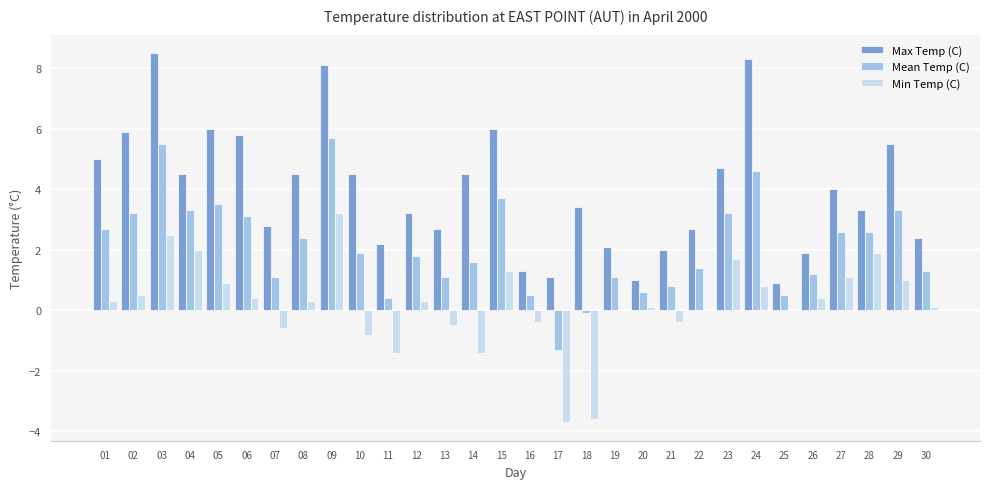

Reading left to right, extract all data points from this chart.

Max Temp (C): 01=5.0	02=5.9	03=8.5	04=4.5	05=6.0	06=5.8	07=2.8	08=4.5	09=8.1	10=4.5	11=2.2	12=3.2	13=2.7	14=4.5	15=6.0	16=1.3	17=1.1	18=3.4	19=2.1	20=1.0	21=2.0	22=2.7	23=4.7	24=8.3	25=0.9	26=1.9	27=4.0	28=3.3	29=5.5	30=2.4
Mean Temp (C): 01=2.7	02=3.2	03=5.5	04=3.3	05=3.5	06=3.1	07=1.1	08=2.4	09=5.7	10=1.9	11=0.4	12=1.8	13=1.1	14=1.6	15=3.7	16=0.5	17=-1.3	18=-0.1	19=1.1	20=0.6	21=0.8	22=1.4	23=3.2	24=4.6	25=0.5	26=1.2	27=2.6	28=2.6	29=3.3	30=1.3
Min Temp (C): 01=0.3	02=0.5	03=2.5	04=2.0	05=0.9	06=0.4	07=-0.6	08=0.3	09=3.2	10=-0.8	11=-1.4	12=0.3	13=-0.5	14=-1.4	15=1.3	16=-0.4	17=-3.7	18=-3.6	19=0.0	20=0.1	21=-0.4	22=0.0	23=1.7	24=0.8	25=0.0	26=0.4	27=1.1	28=1.9	29=1.0	30=0.1